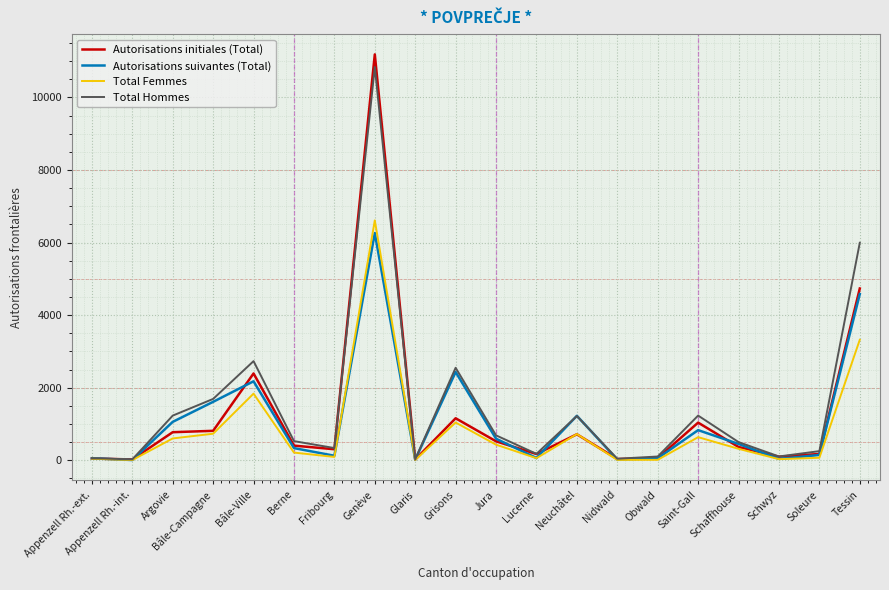

What is the total value across all series at Argovie?

3662